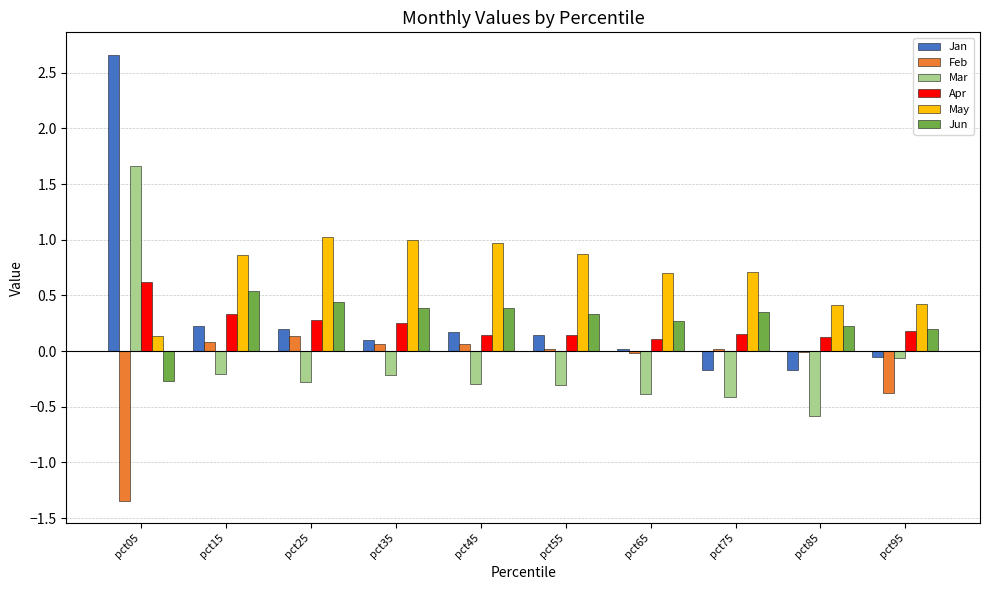

What is the sum of all Apr values?

2.4